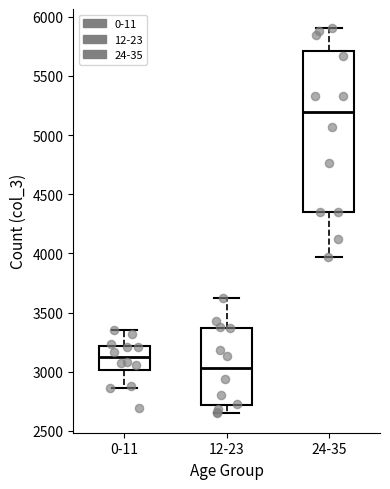

Which box has the highest median line?

24-35